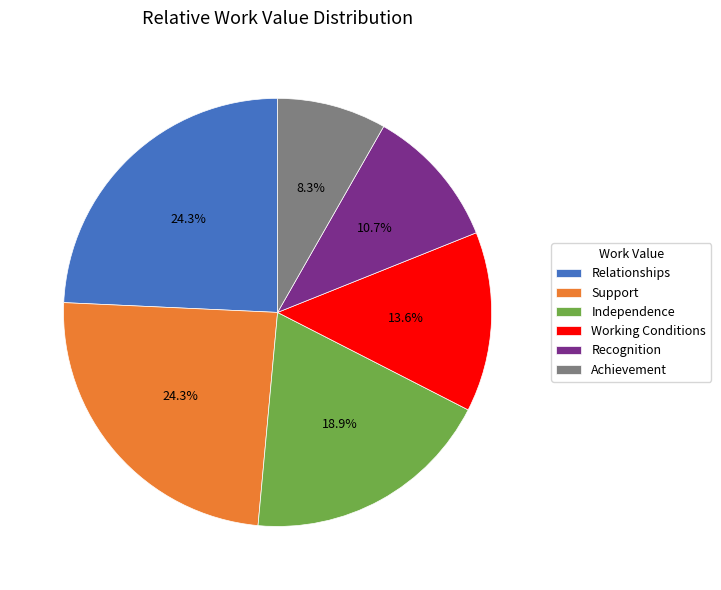

Approximately how many times larger is the value at Support compared to Independence?

1.3